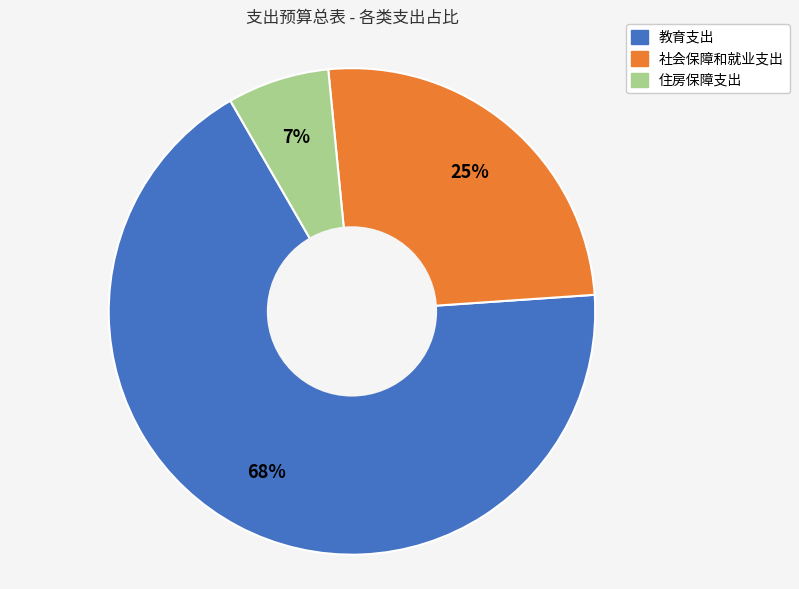

How many segments does this pie chart have?

3